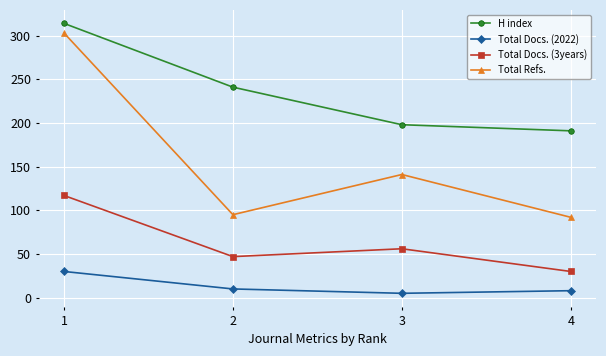

Rank the series by their average value, from lowest to highest.

Total Docs. (2022), Total Docs. (3years), Total Refs., H index